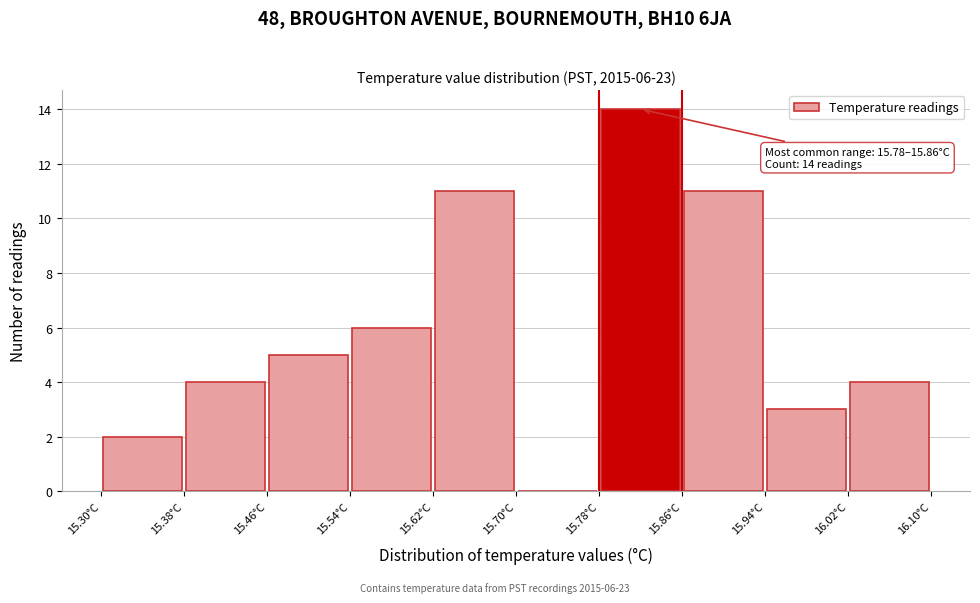

Which range on the x-axis has the tallest bar?

15.78 to 15.86